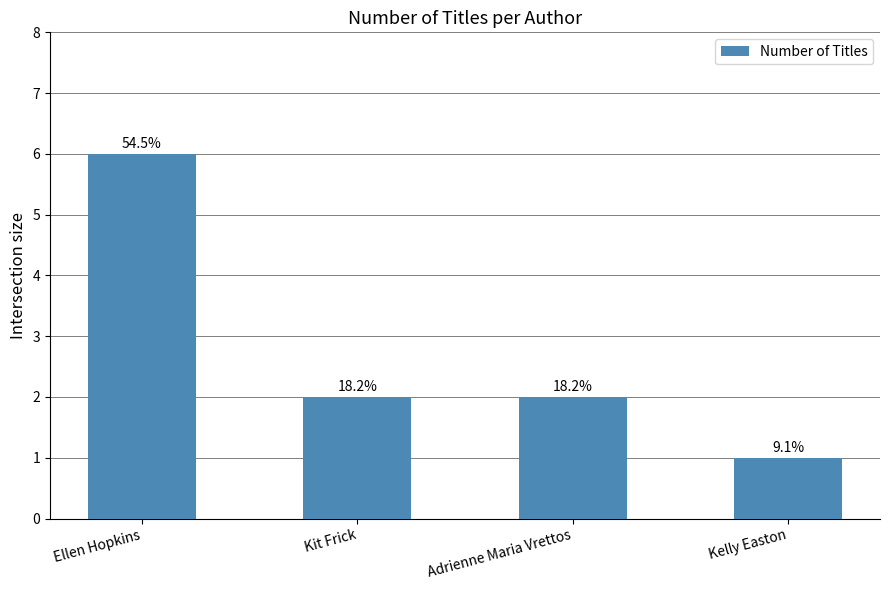

True or false: the data shows 1 at Kelly Easton.

True